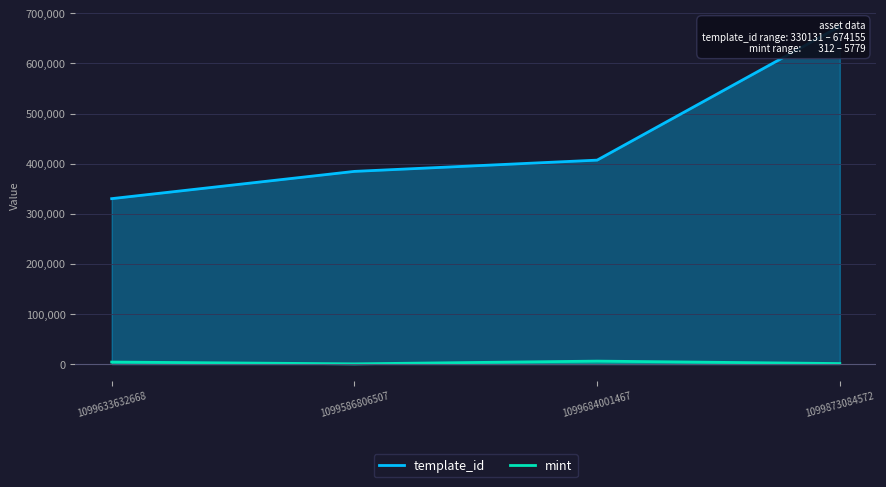

Reading left to right, what are all the values shown in this chart?

template_id: 1099633632668=330131	1099586806507=384541	1099684001467=407032	1099873084572=674155
mint: 1099633632668=3904	1099586806507=312	1099684001467=5779	1099873084572=885